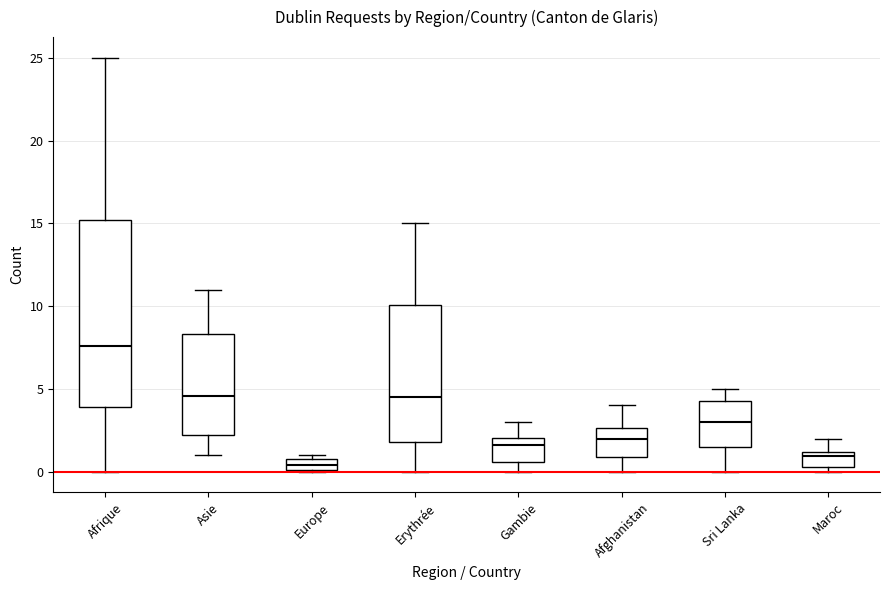

Comparing the boxes themselves (not the whiskers), which one is the tallest?

Afrique